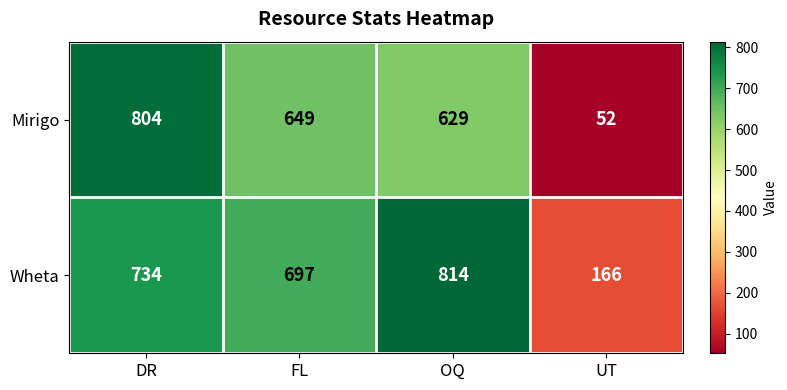

Which series has the largest range (max minus min)?

Mirigo